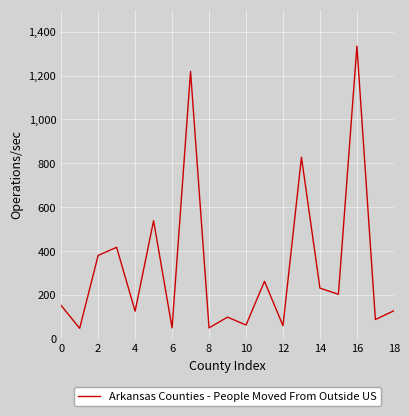

What is the maximum value shown in the chart?

1334